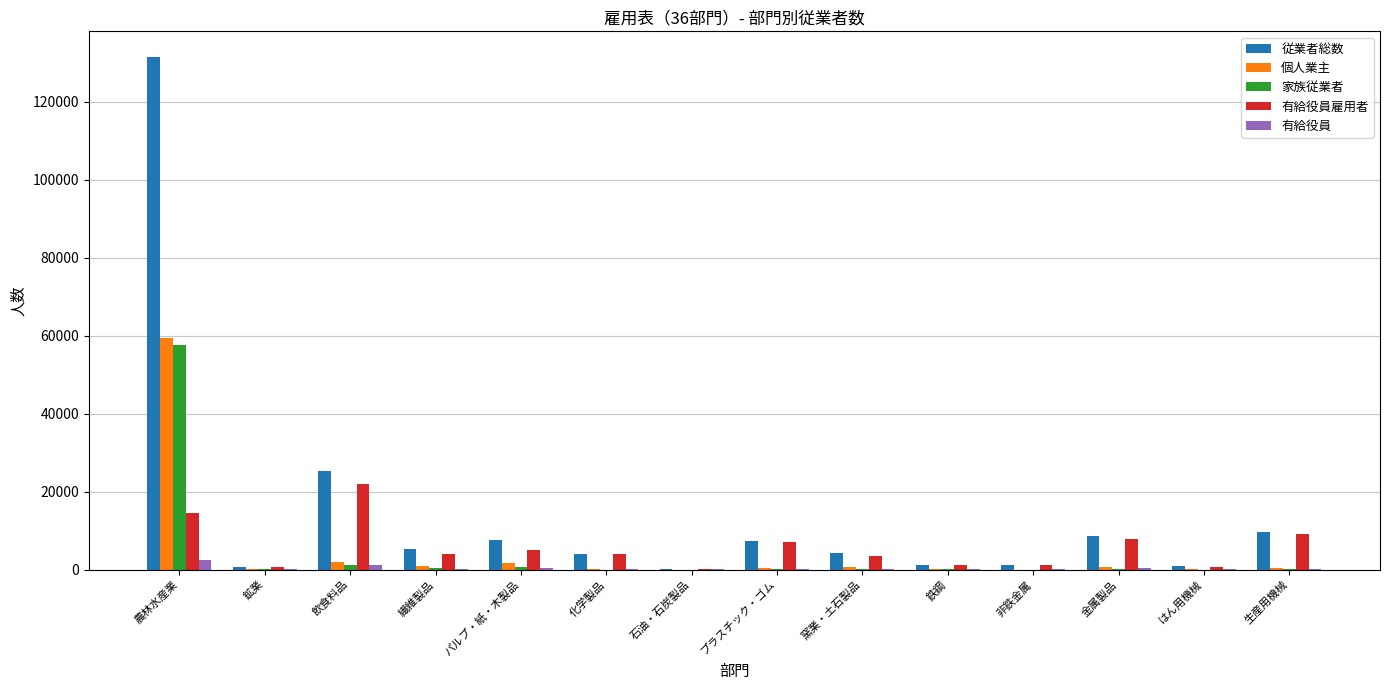

What is the sum of all 個人業主 values?

65958